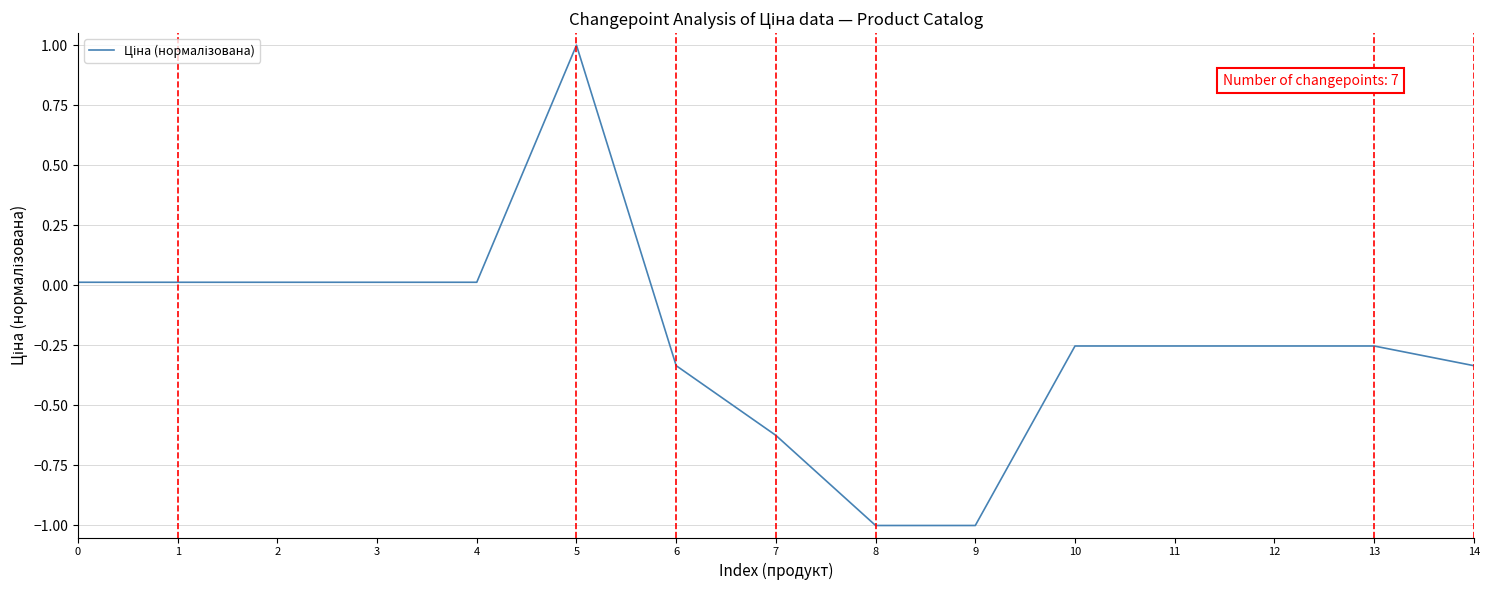

What is the average value?

-0.2